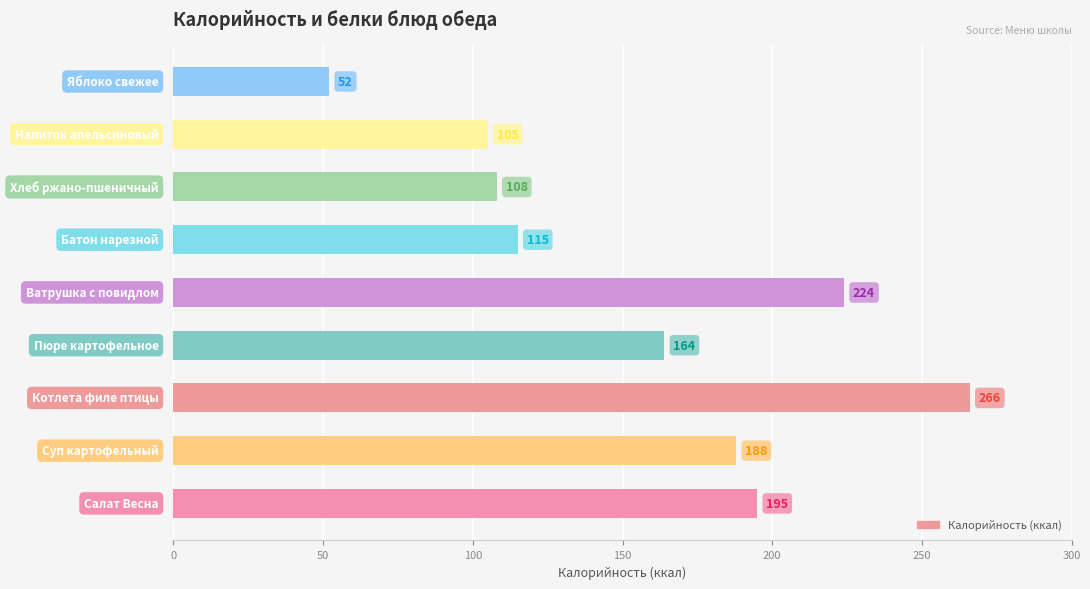

What is the difference between the maximum and minimum values?

214